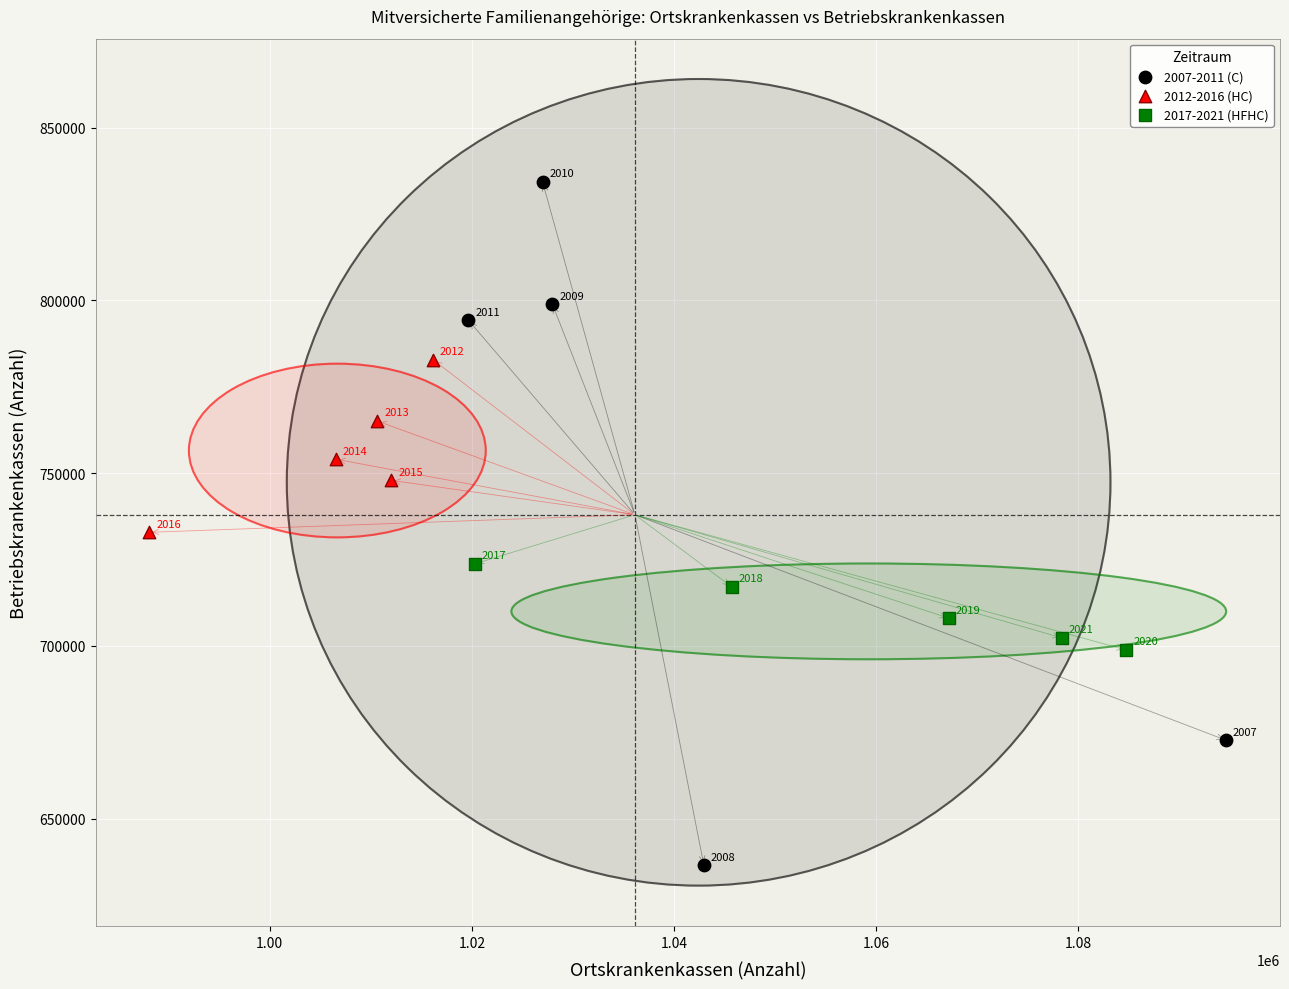

Which series contains the highest Y value?

2007-2011 (C)